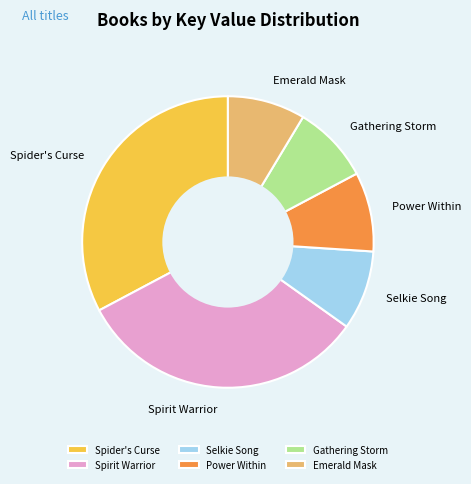

Count the number of slices in the pie.

6